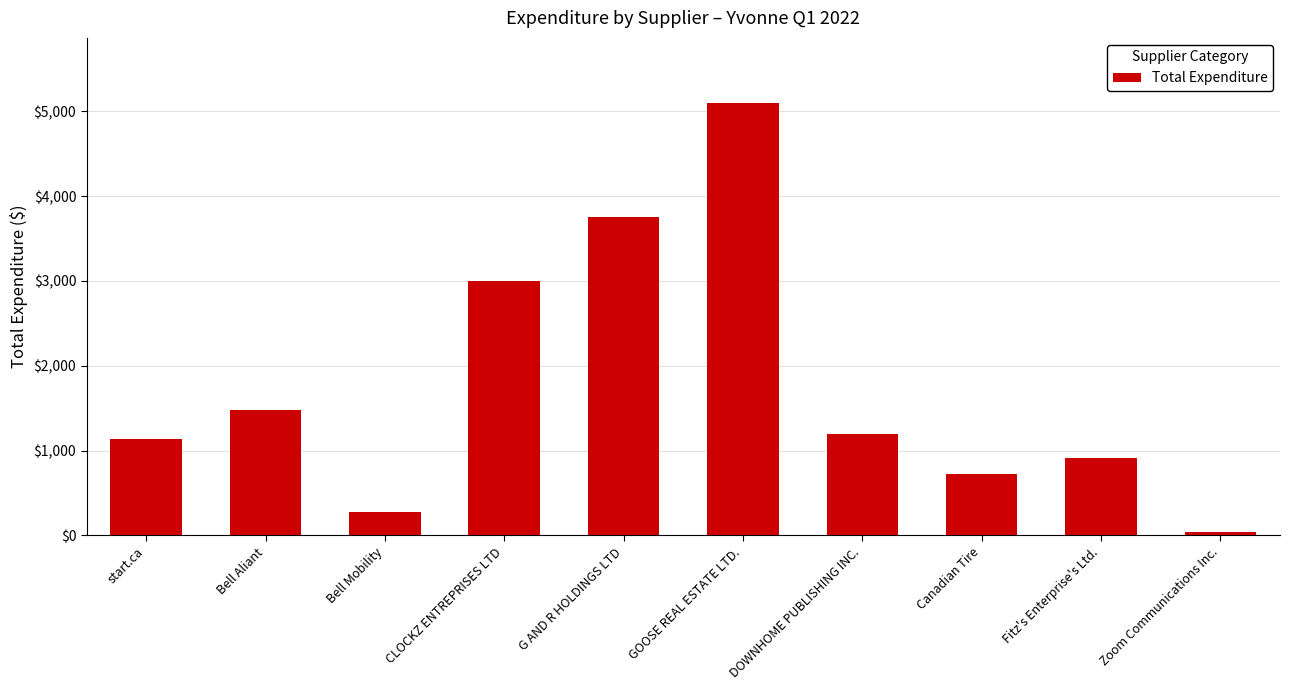

What is the smallest value displayed?

40.0